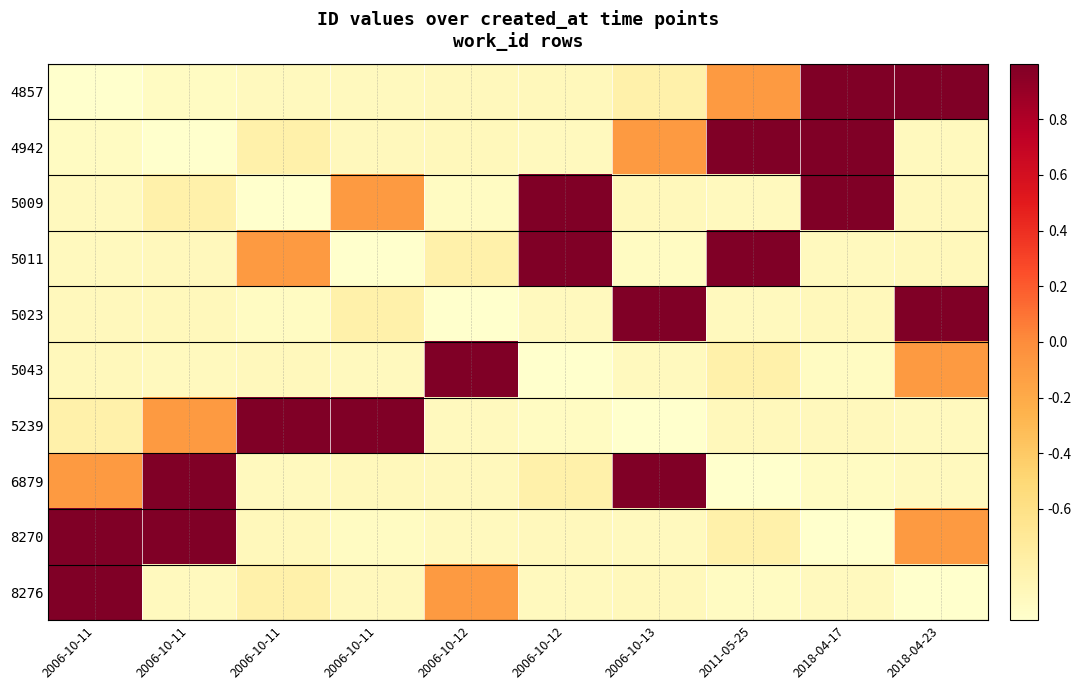

At which category does the chart reach its minimum across all series?

2006-10-11